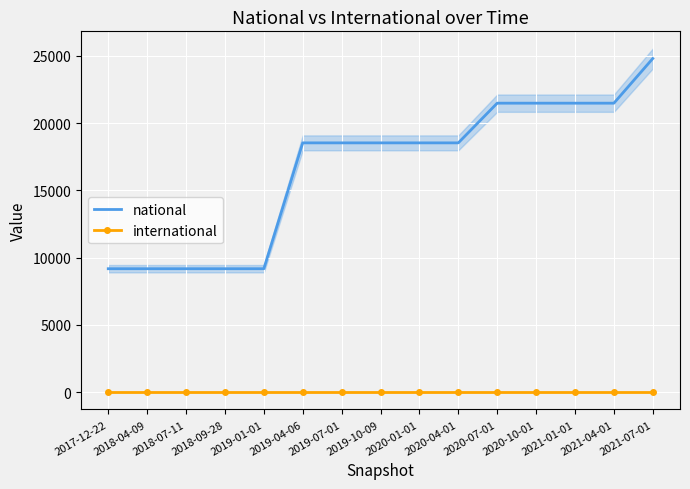

What position from the right is 2019-01-01?

11